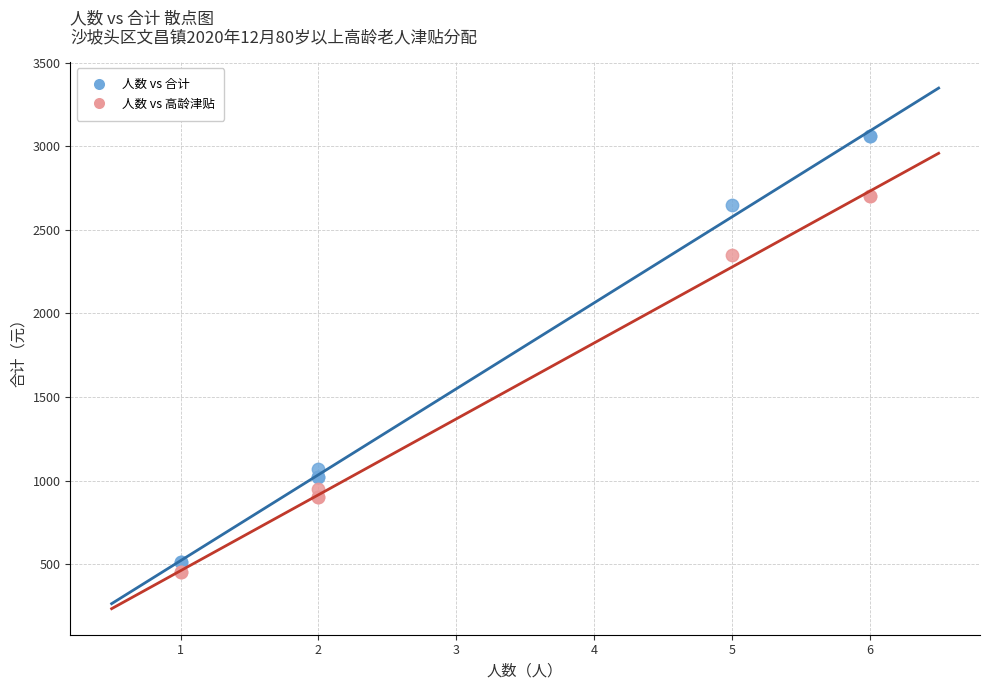

What is the X range (max minus min) for the scatter plot?

5